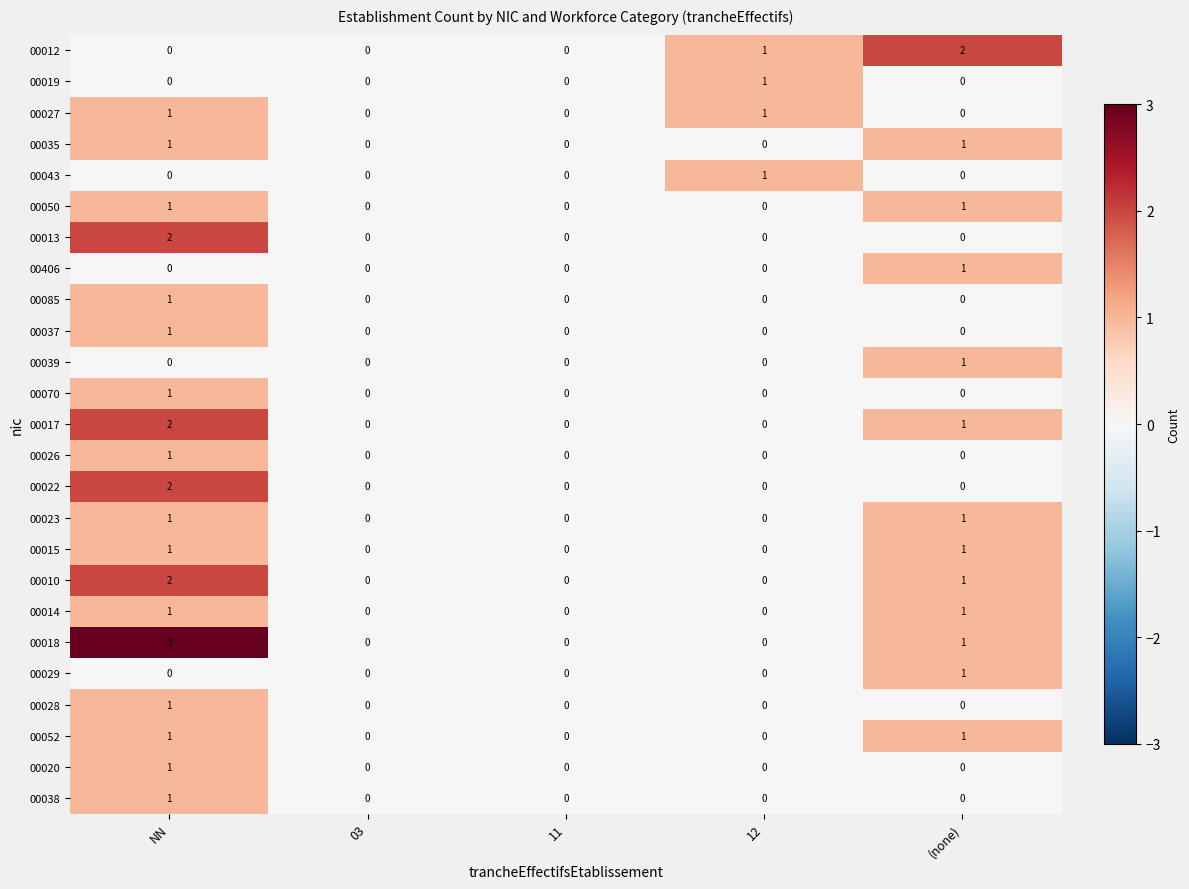

At which label does 00022 reach its peak?

NN